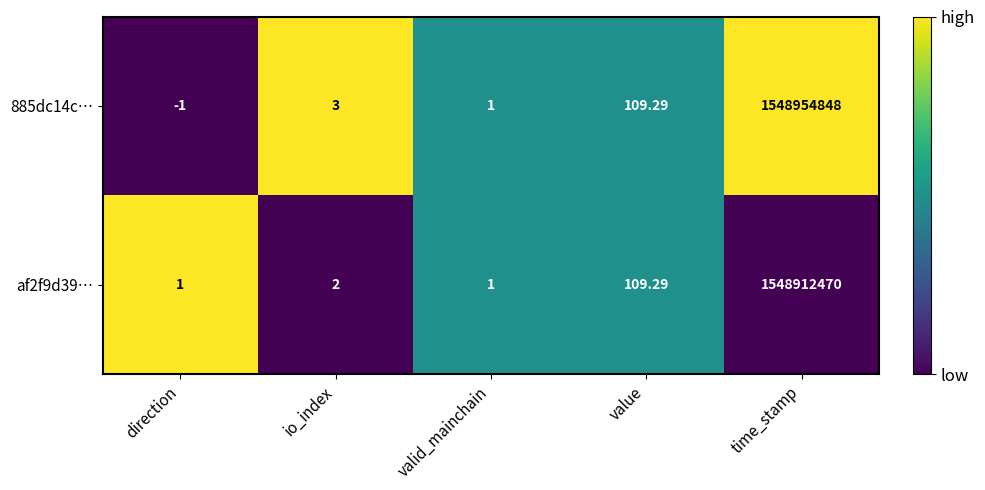

How many distinct data groups are displayed?

2